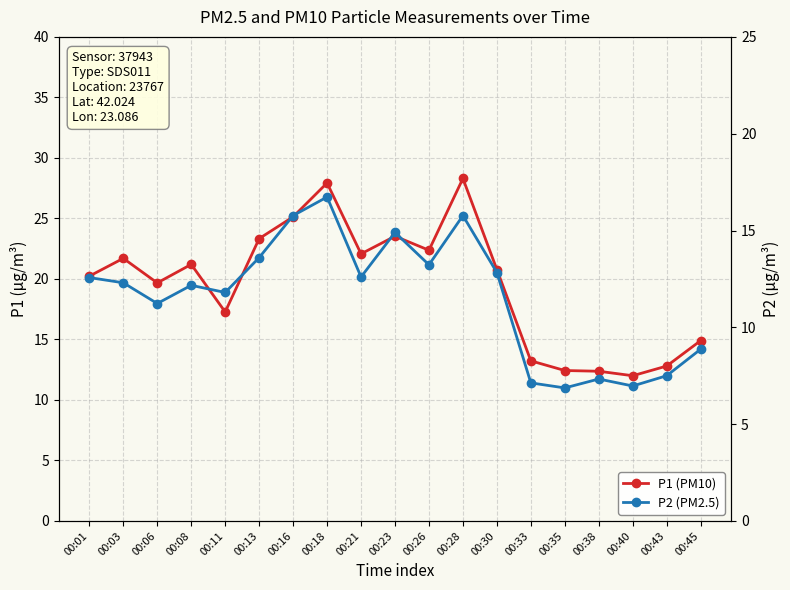

The P2 (PM2.5) series shows 9.0 at 00:23. True or false?

False